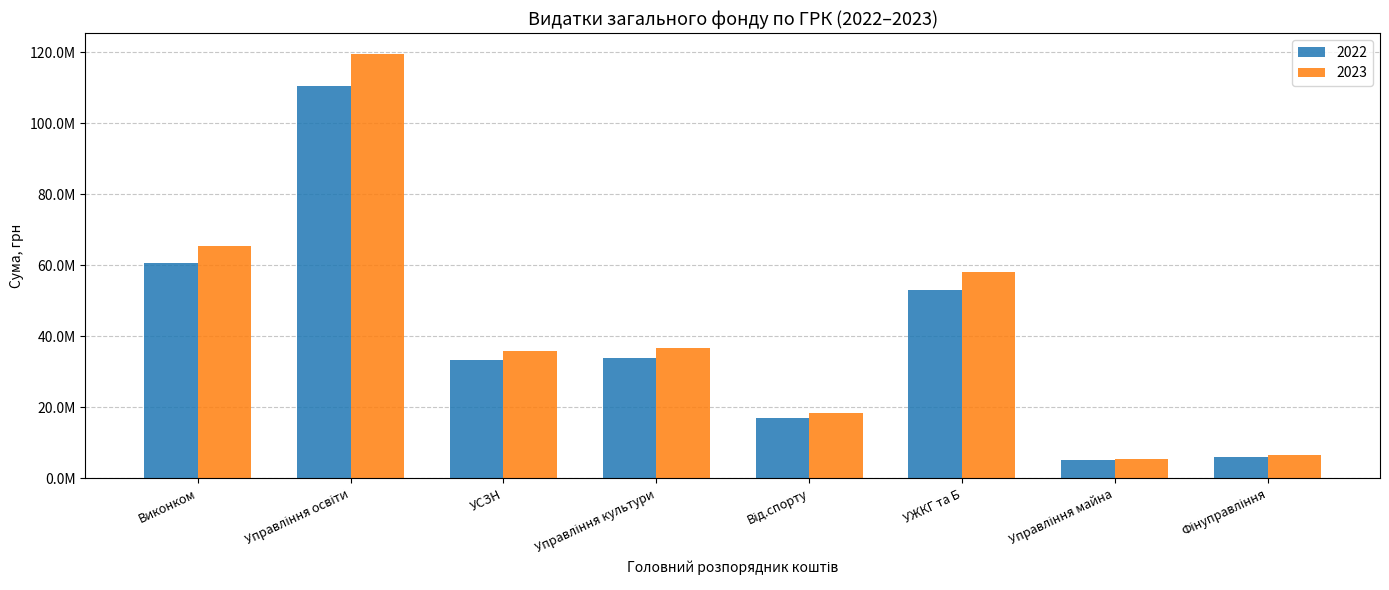

What are all the series names shown in the legend?

2022, 2023